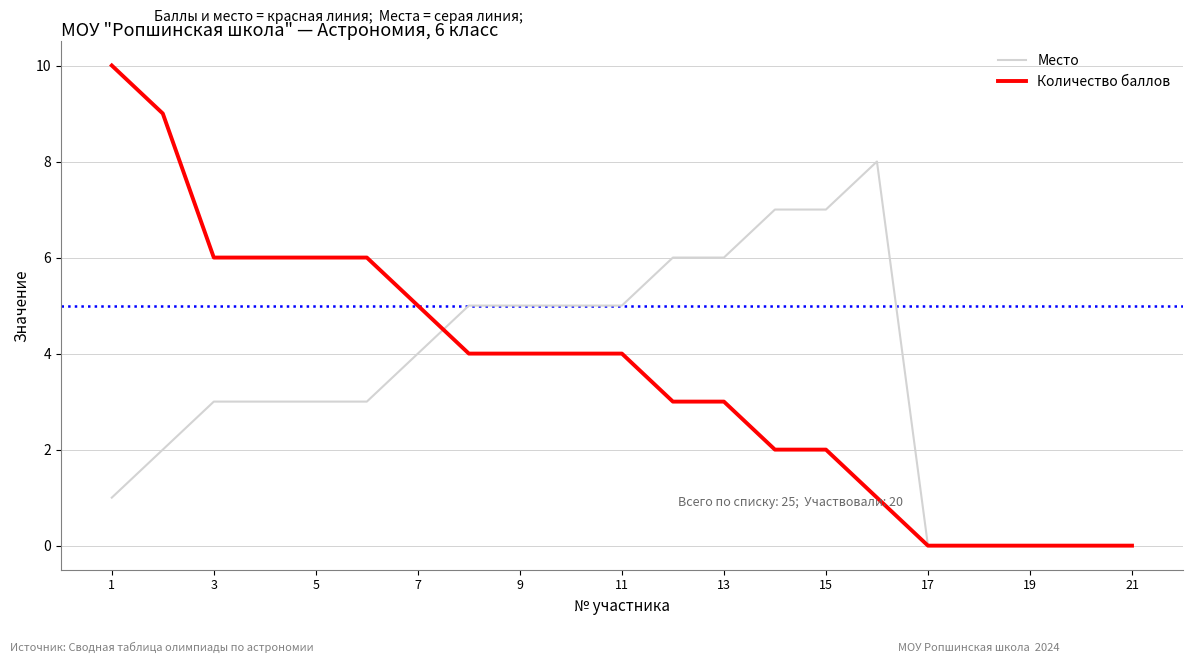

What is the average value of the Место series?

3